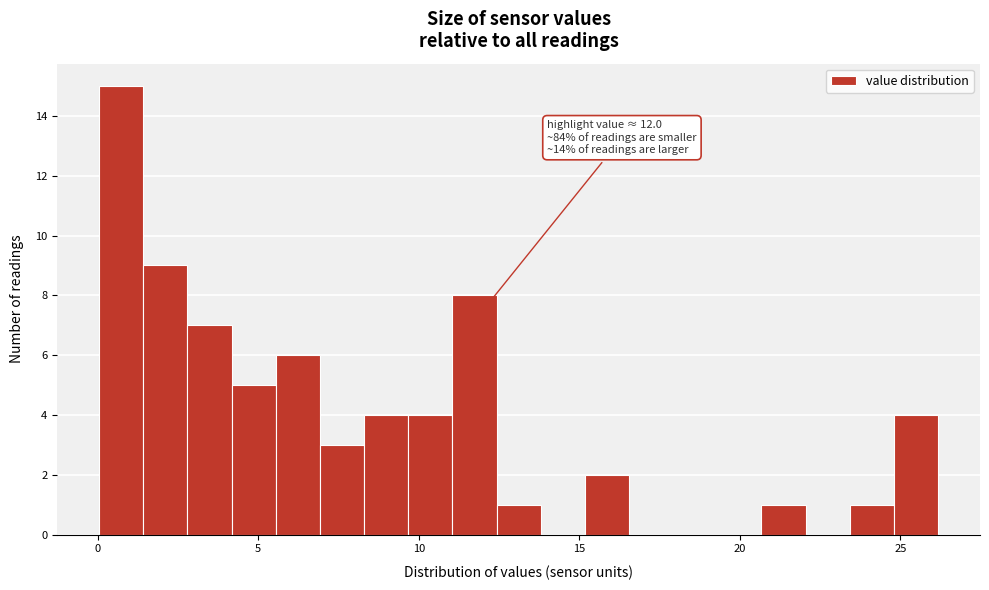

Around what value on the x-axis is the tallest bar? Give the approximate position of its centre, as read against the axis.

0.5